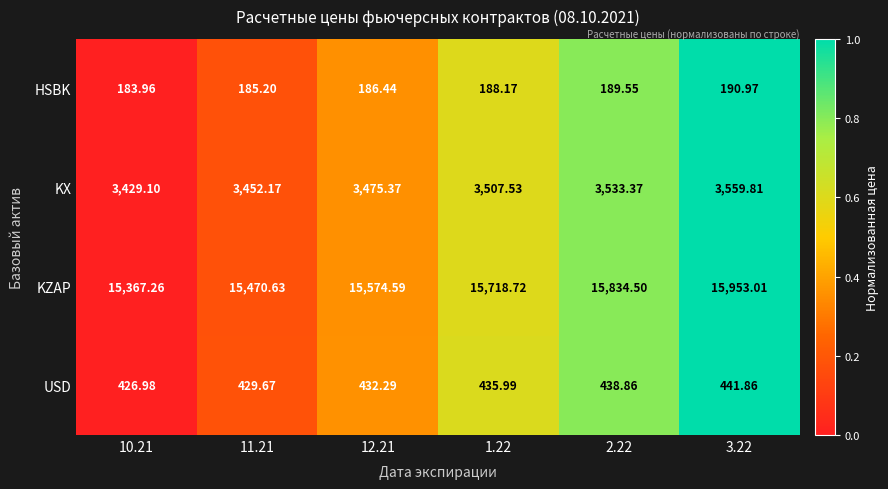

Rank the series at 12.21 from highest to lowest value.

KZAP, KX, USD, HSBK